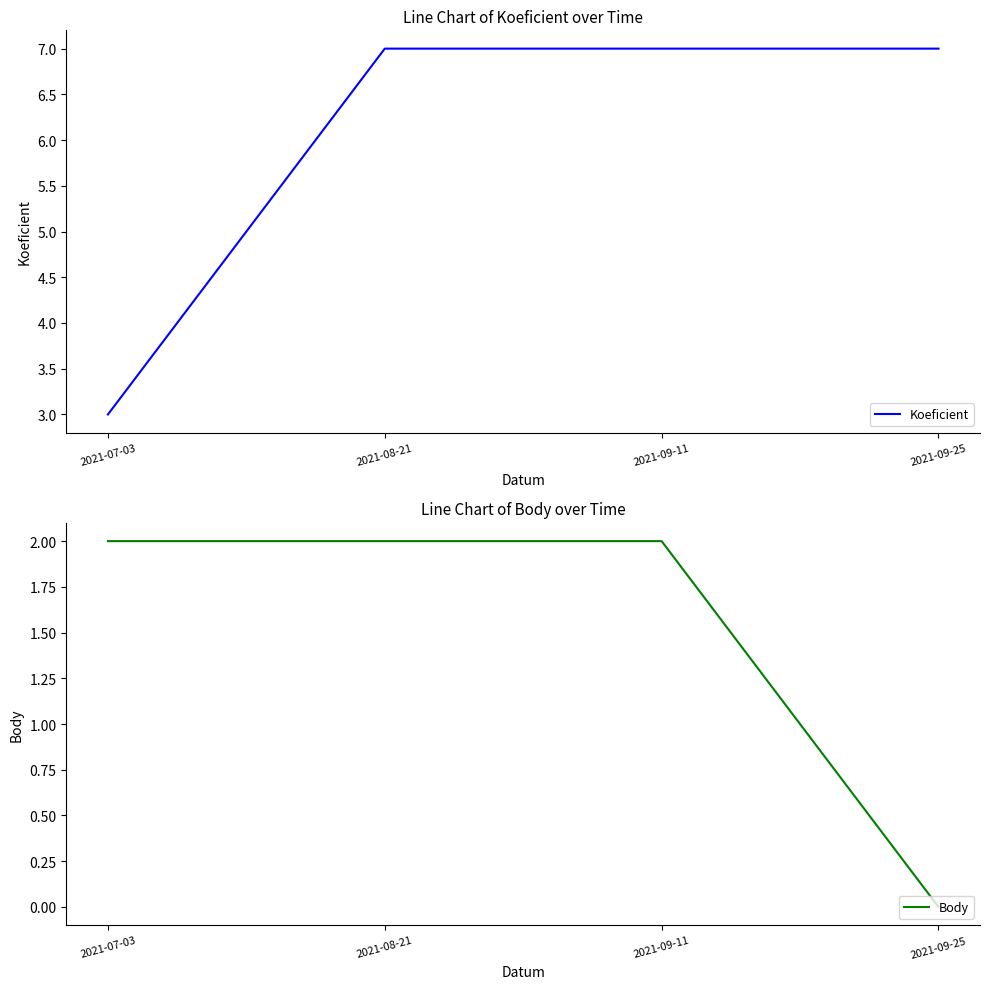

Reading left to right, list all the values displayed in this chart.

Koeficient: 2021-07-03=3	2021-08-21=7	2021-09-11=7	2021-09-25=7
Body: 2021-07-03=2	2021-08-21=2	2021-09-11=2	2021-09-25=0